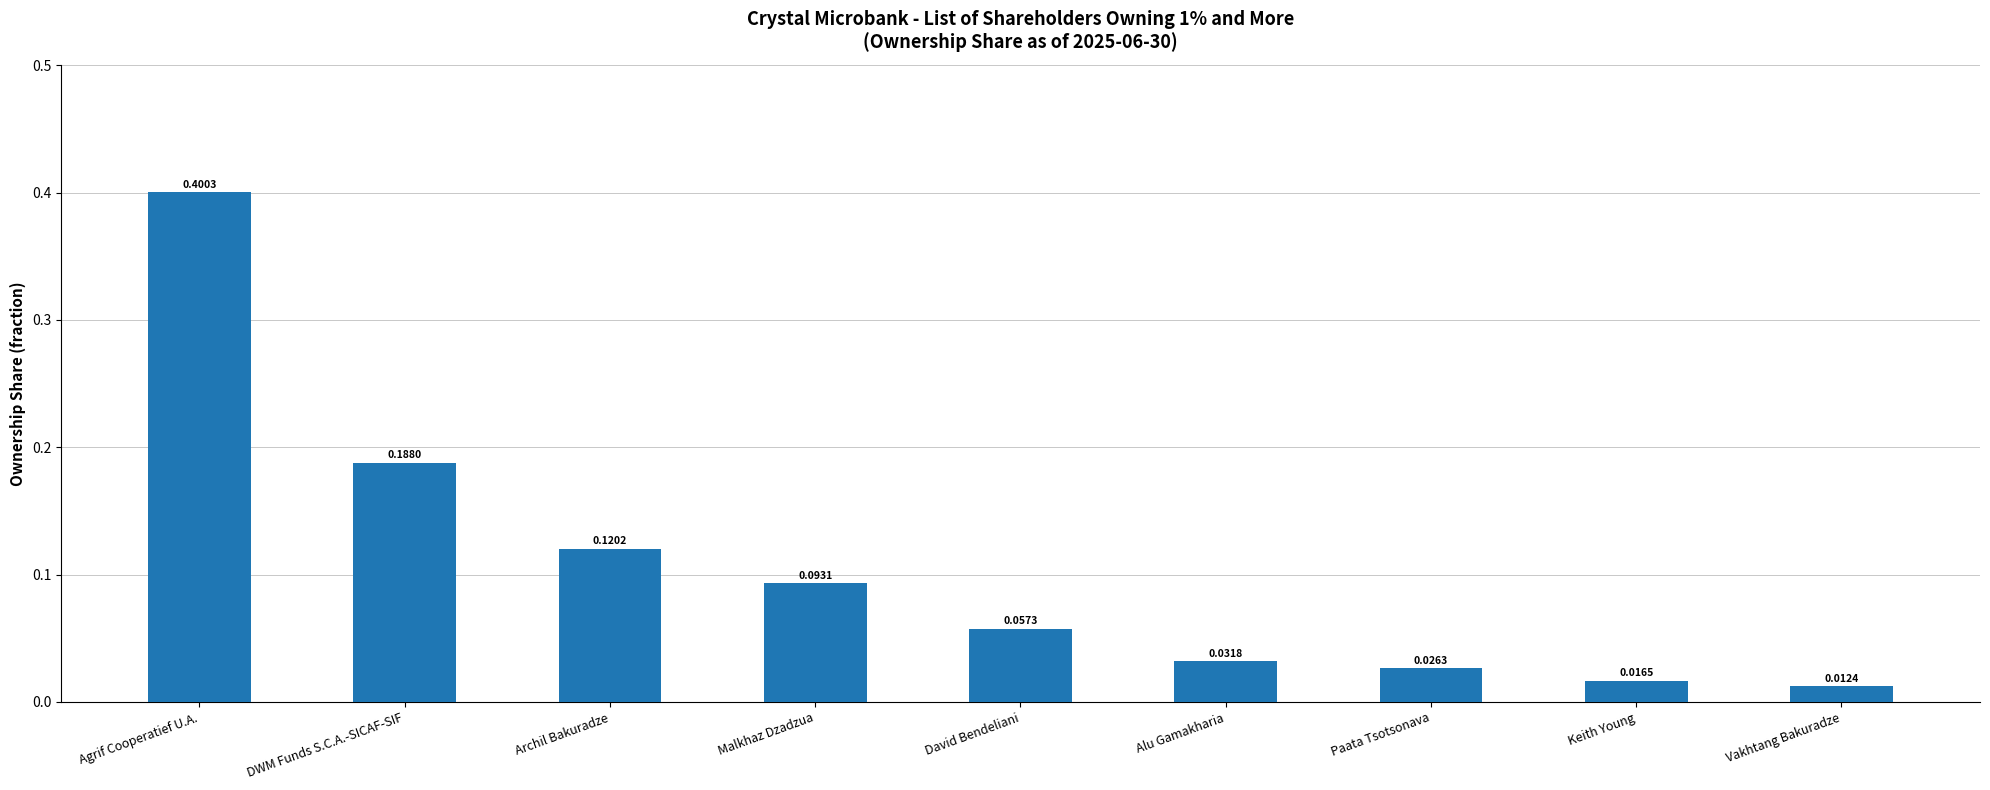

What is the change in value from Malkhaz Dzadzua to Alu Gamakharia?

-0.1